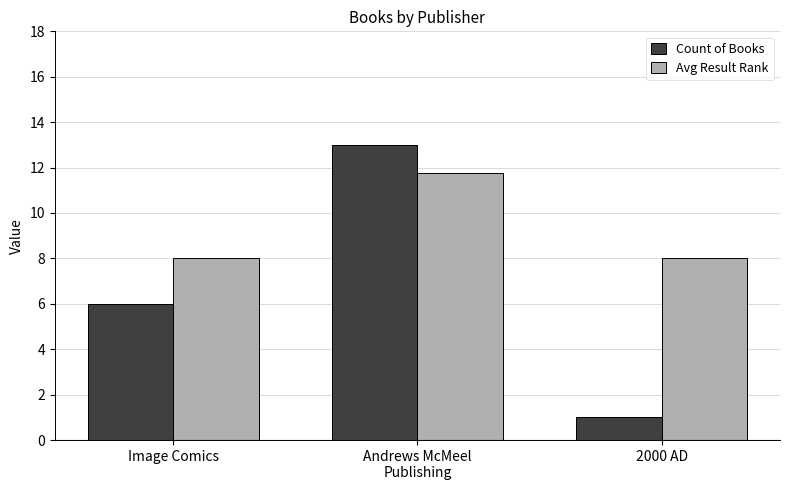

List the series in order of their overall mean, lowest first.

Count of Books, Avg Result Rank